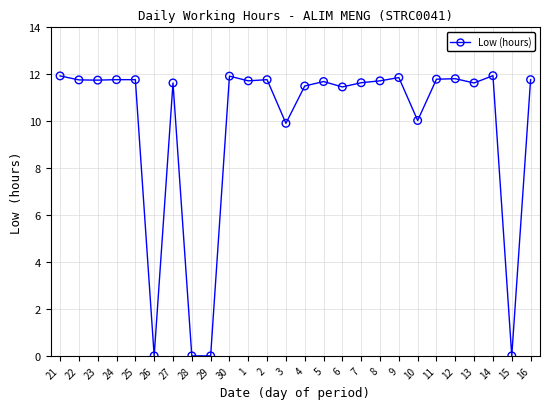

What is the range of Y values (max minus min)?

11.9